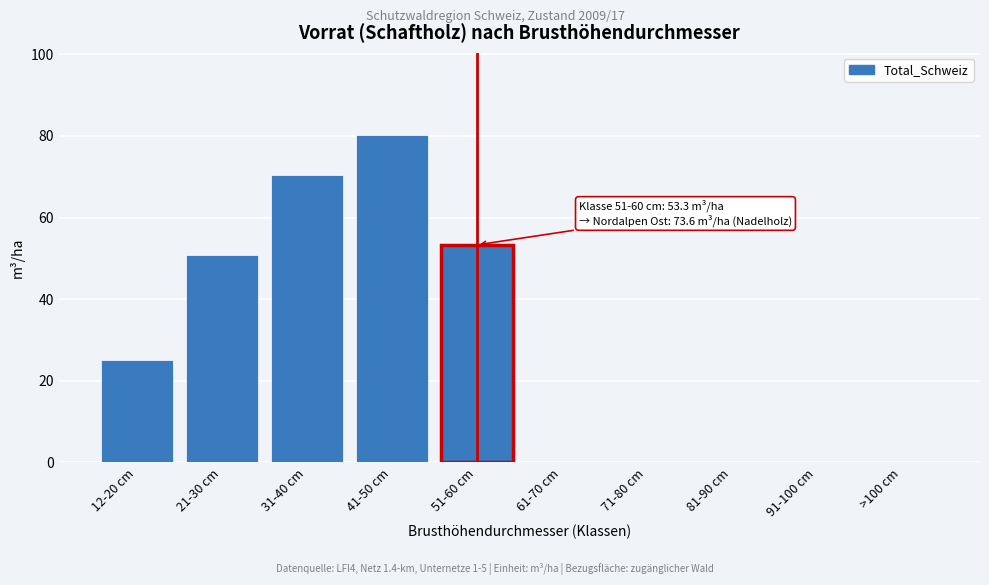

Reading right to left, extract all data points from this chart.

>100 cm=0.0	91-100 cm=0.0	81-90 cm=0.0	71-80 cm=0.0	61-70 cm=0.0	51-60 cm=53.3	41-50 cm=80.3	31-40 cm=70.5	21-30 cm=50.9	12-20 cm=25.2